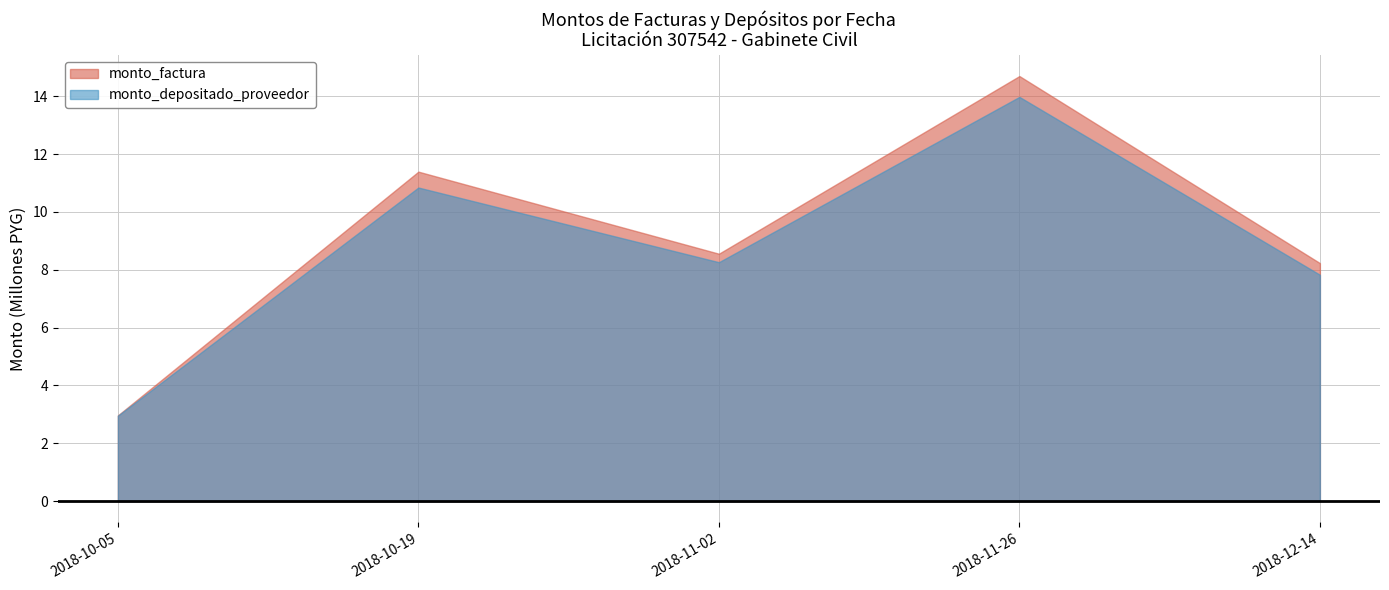

What position from the right is 2018-10-19?

4